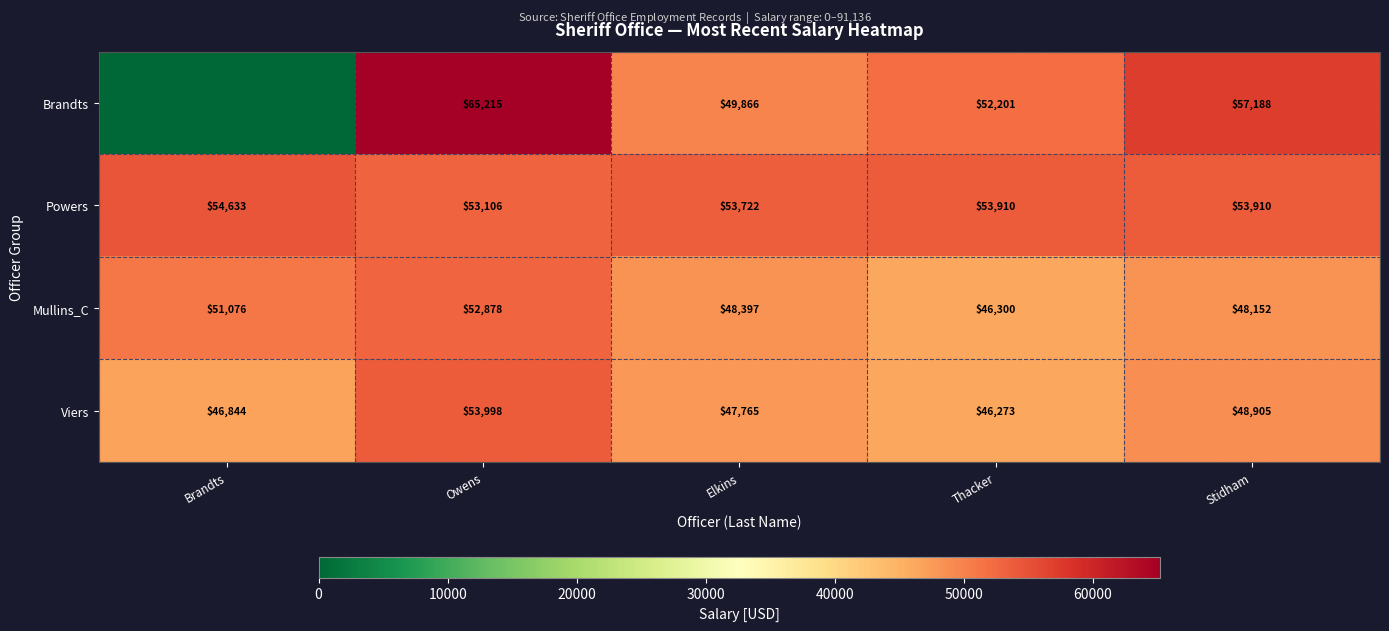

At how many categories does at least one series exceed 33806?

5